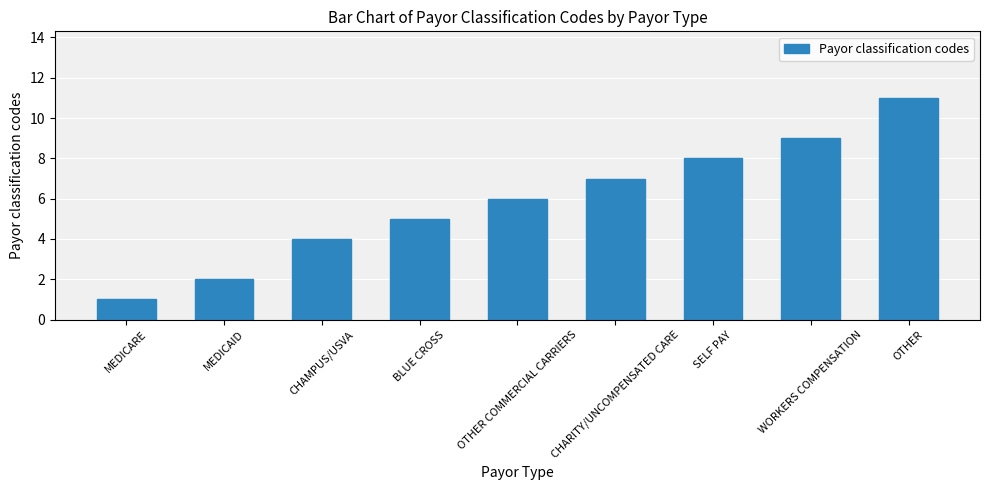

At which category does the chart reach its peak across all series?

OTHER